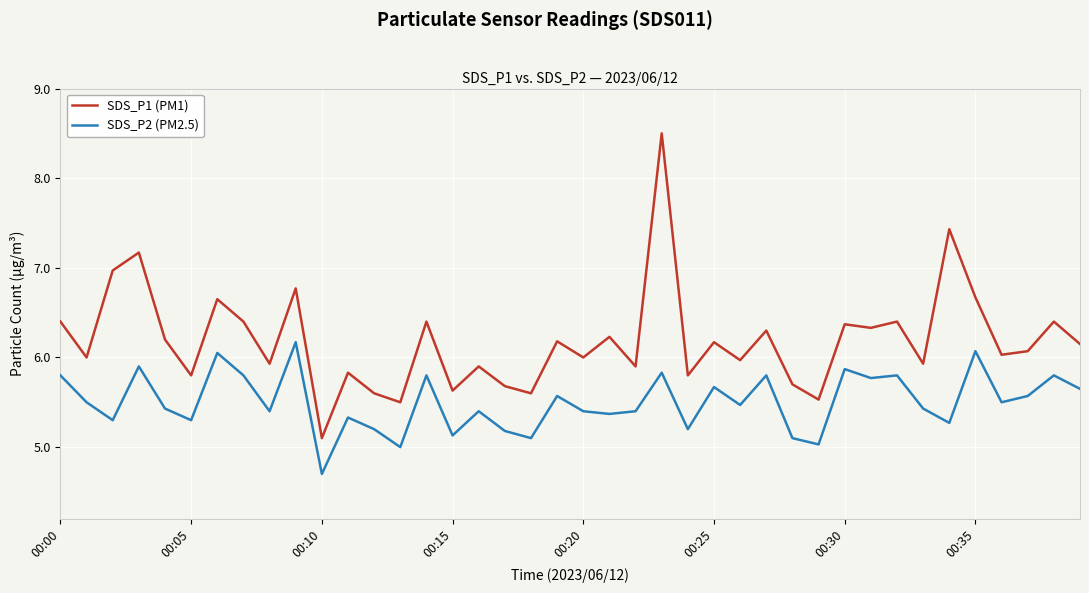

Which series has the largest total across all categories?

SDS_P1 (PM1)